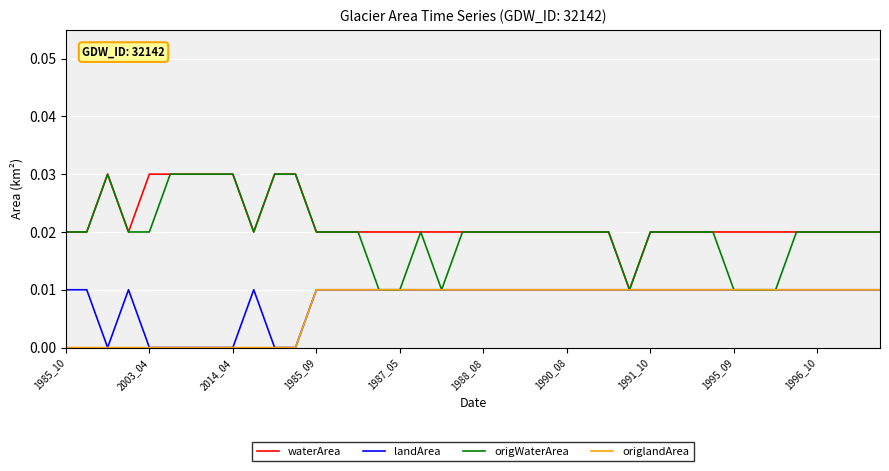

True or false: waterArea and origWaterArea intersect in this chart.

False